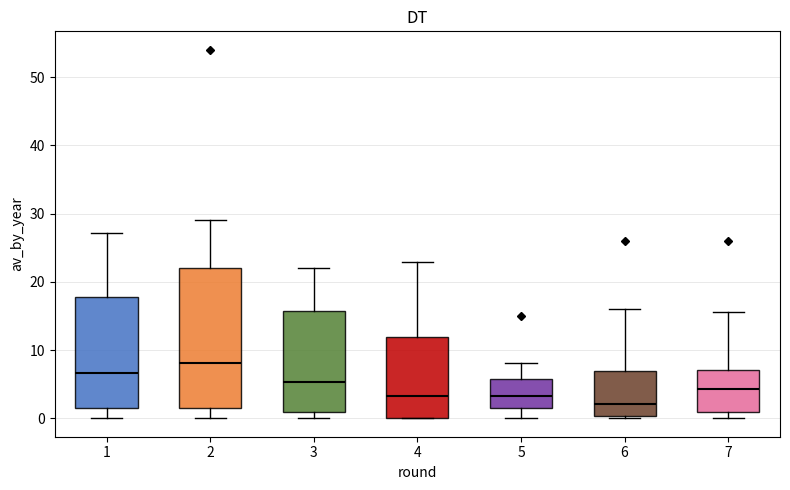

Which box is the tallest, from its lower edge to its upper edge?

2